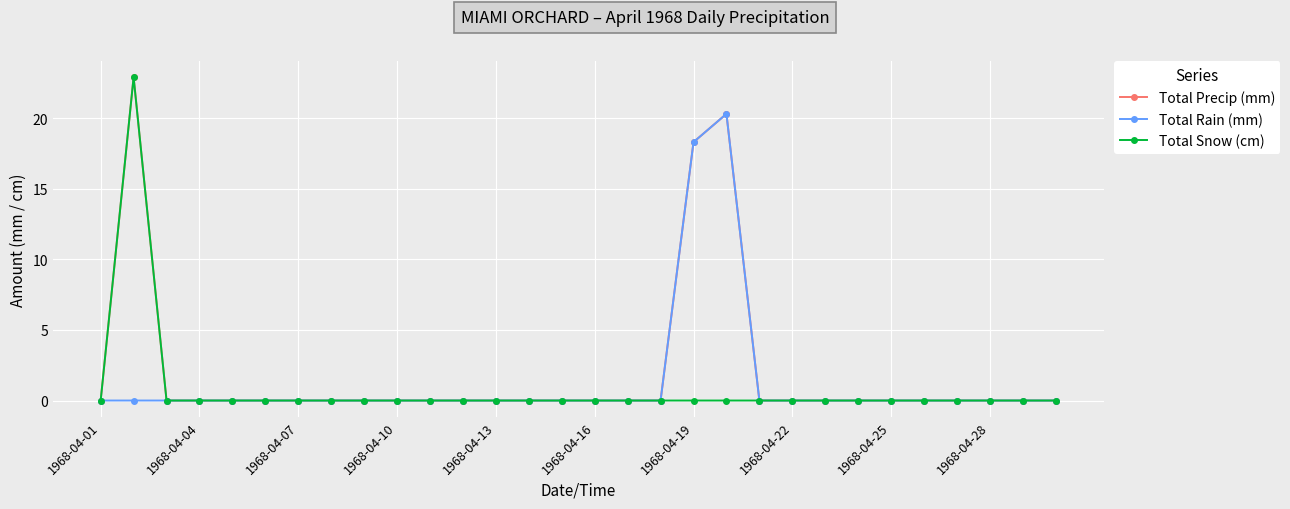

Reading left to right, what are all the values shown in this chart?

Total Precip (mm): 0.0	22.9	0.0	0.0	0.0	0.0	0.0	0.0	0.0	0.0	0.0	0.0	0.0	0.0	0.0	0.0	0.0	0.0	18.3	20.3	0.0	0.0	0.0	0.0	0.0	0.0	0.0	0.0	0.0	0.0
Total Rain (mm): 0.0	0.0	0.0	0.0	0.0	0.0	0.0	0.0	0.0	0.0	0.0	0.0	0.0	0.0	0.0	0.0	0.0	0.0	18.3	20.3	0.0	0.0	0.0	0.0	0.0	0.0	0.0	0.0	0.0	0.0
Total Snow (cm): 0.0	22.9	0.0	0.0	0.0	0.0	0.0	0.0	0.0	0.0	0.0	0.0	0.0	0.0	0.0	0.0	0.0	0.0	0.0	0.0	0.0	0.0	0.0	0.0	0.0	0.0	0.0	0.0	0.0	0.0